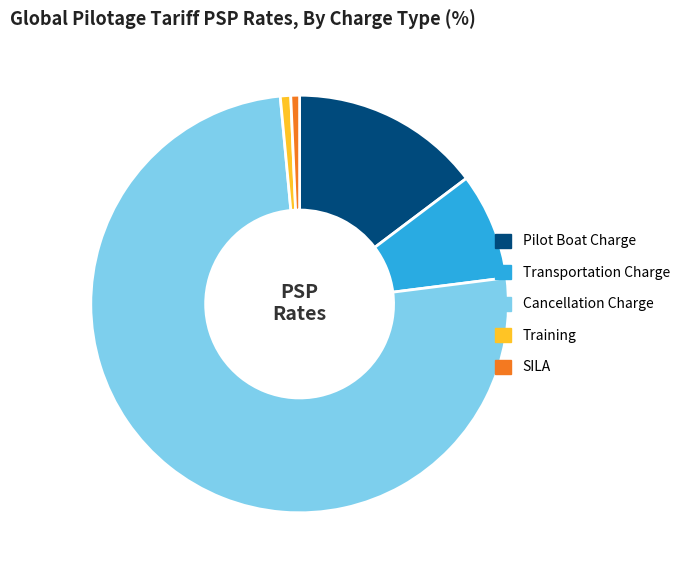

Which category has the biggest portion of the pie?

Cancellation Charge